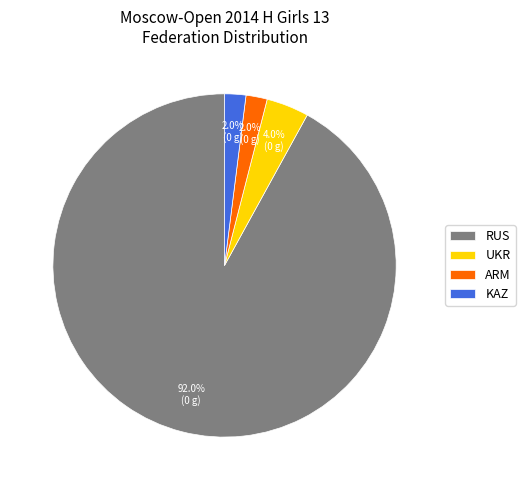

Combined, do KAZ and RUS account for over 50%?

Yes